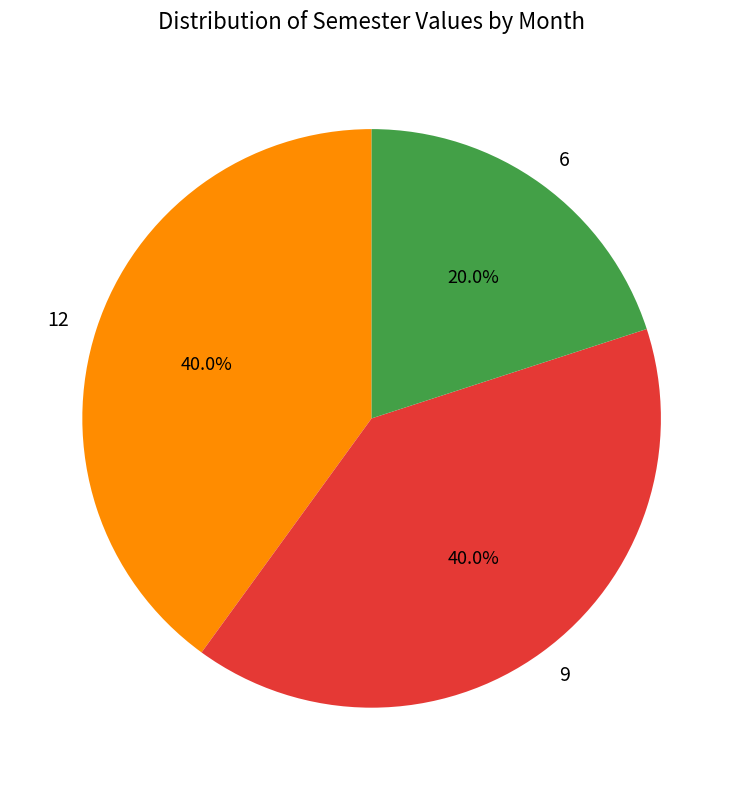

Which slice is the smallest?

6